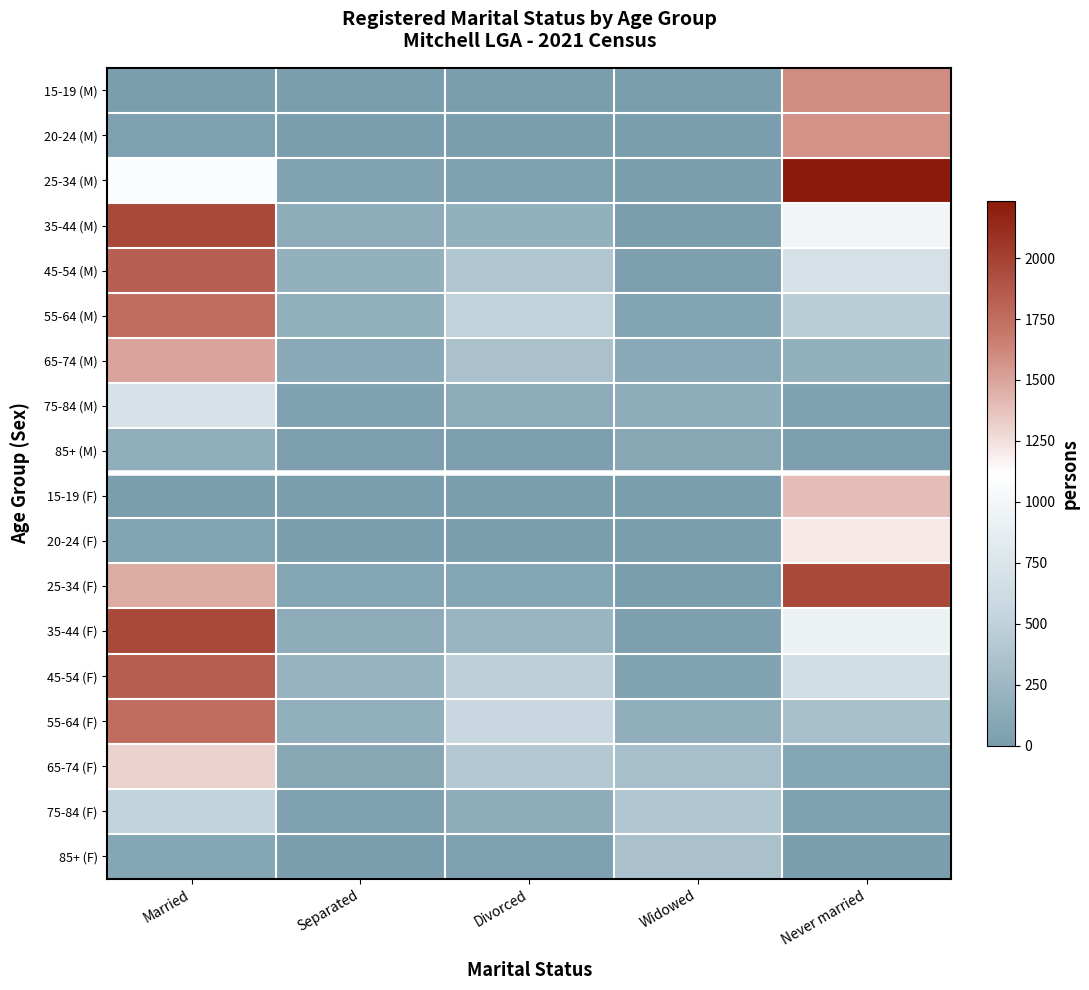

At how many categories does at least one series exceed 2126?

1